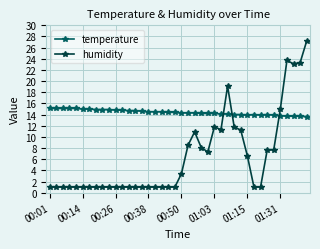

List the series in order of their overall mean, lowest first.

humidity, temperature